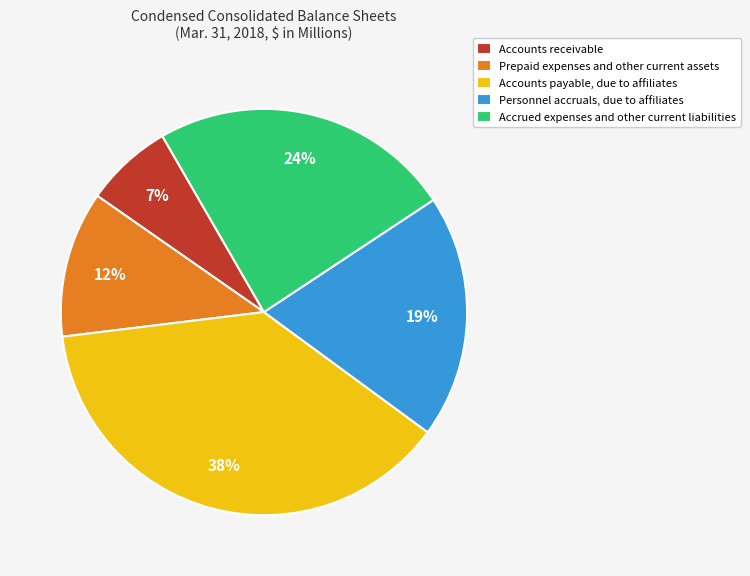

Is it true that Accrued expenses and other current liabilities is 24% of the pie?

True